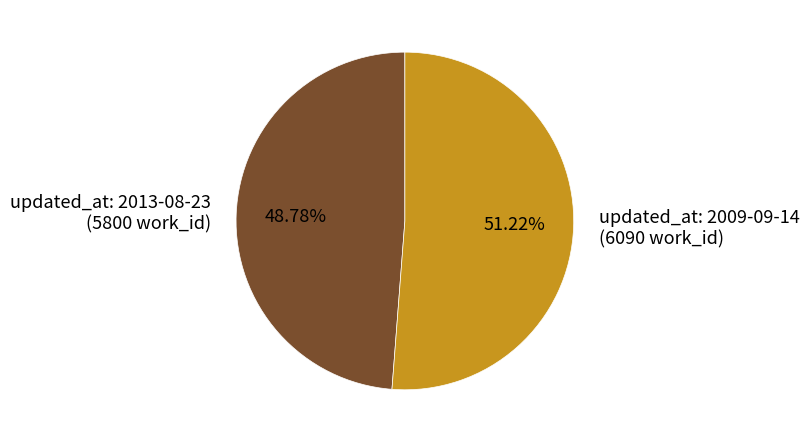

Is there a majority slice in this chart?

Yes